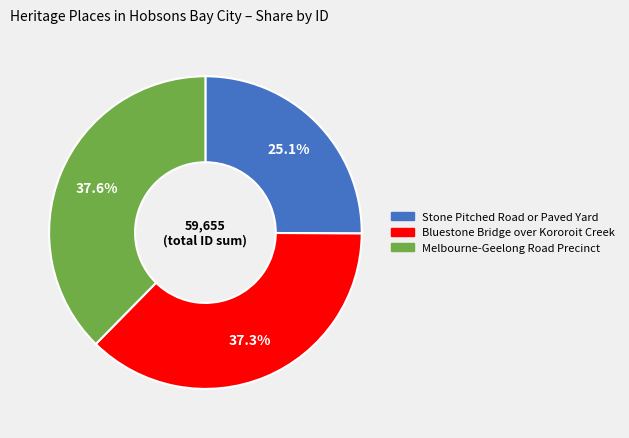

Which slice is the smallest?

Stone Pitched Road or Paved Yard